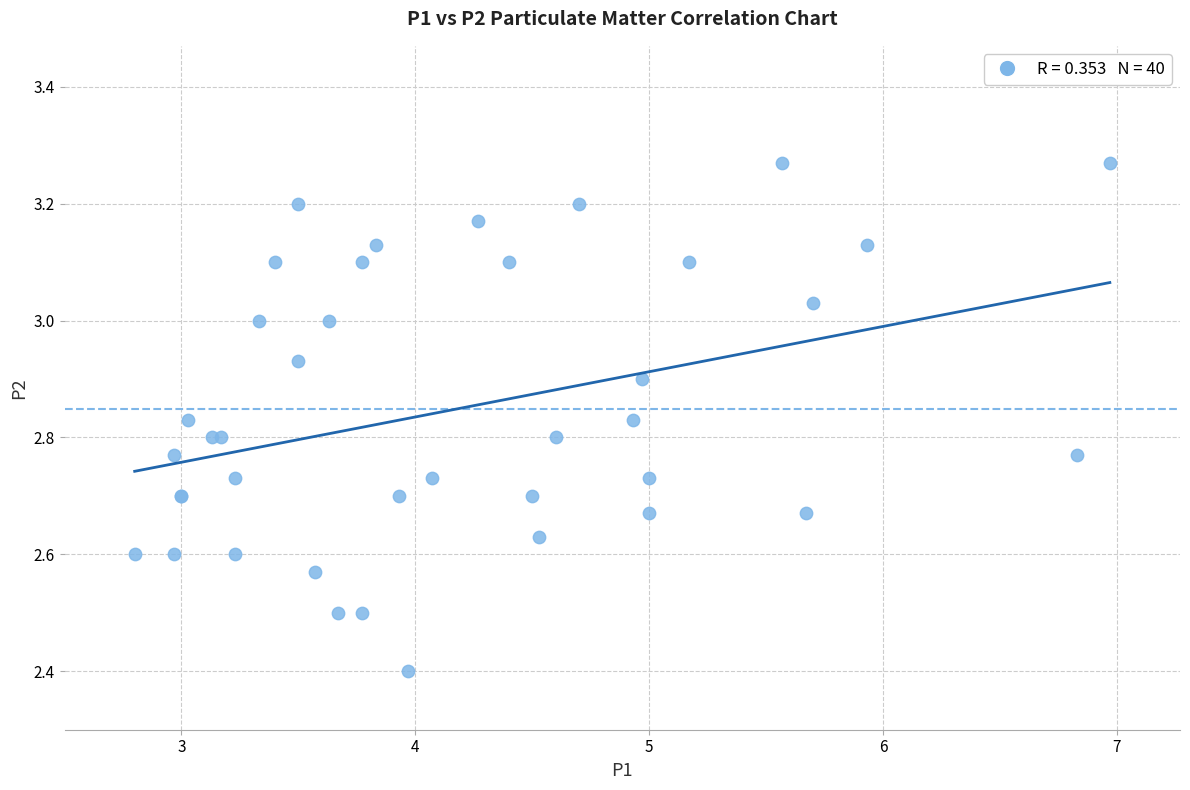

What Y value in the scatter plot is closest to 2?

2.4